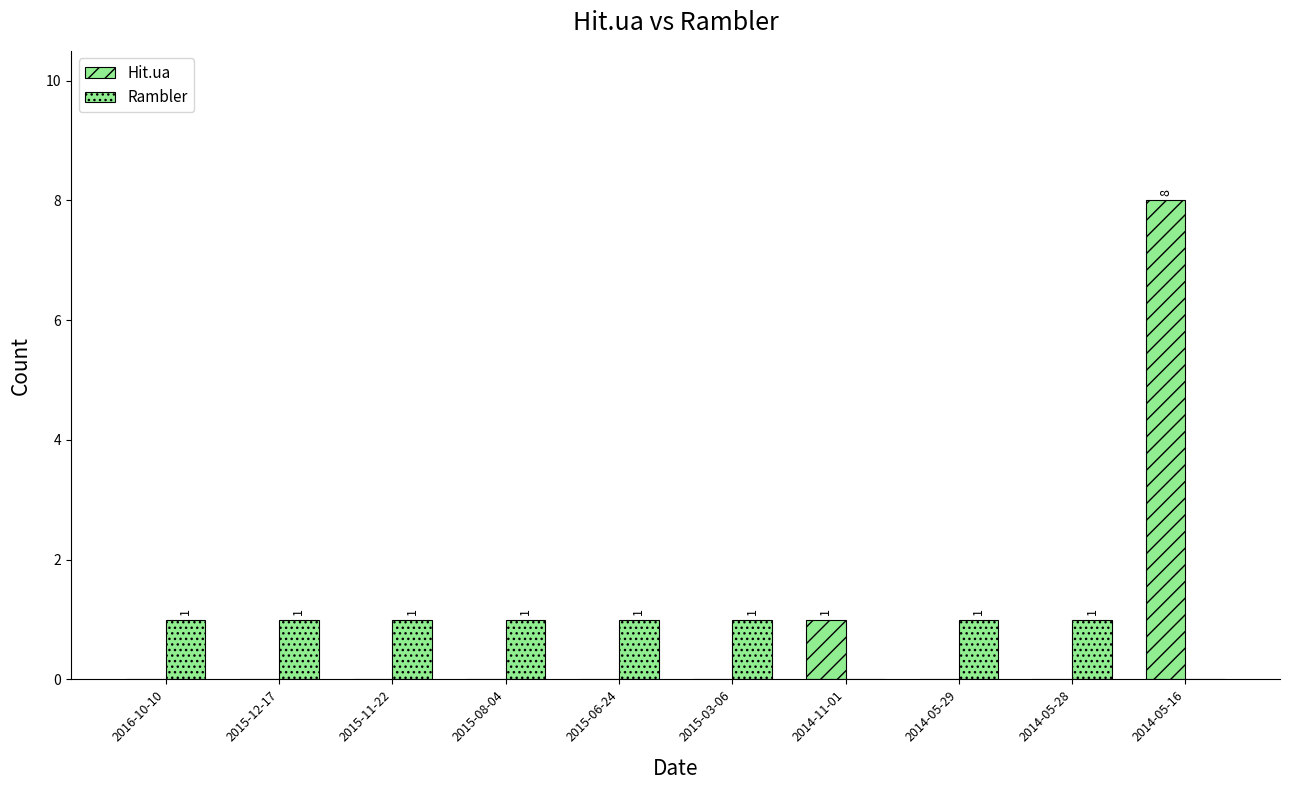

Which has a higher value, 2014-05-29 or 2014-05-28?

2014-05-29